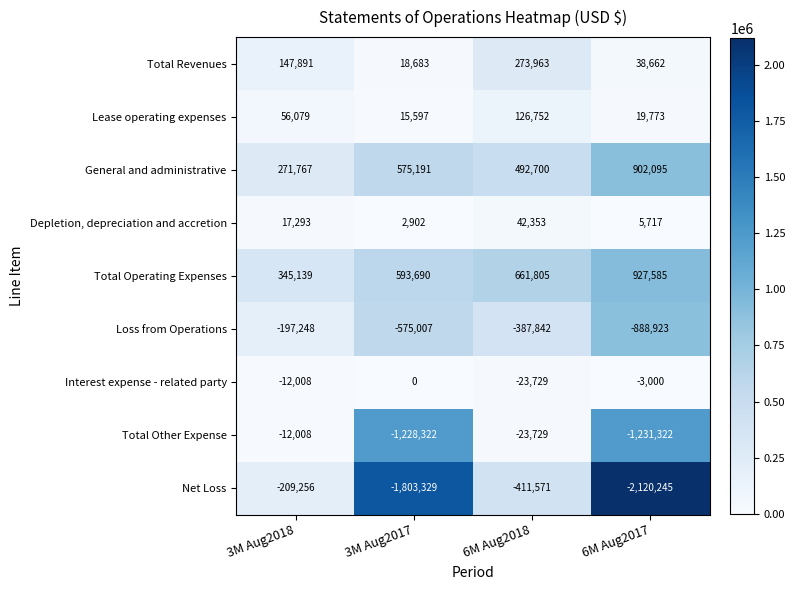

Where is Lease operating expenses nearest to the value 71174?

3M Aug2018